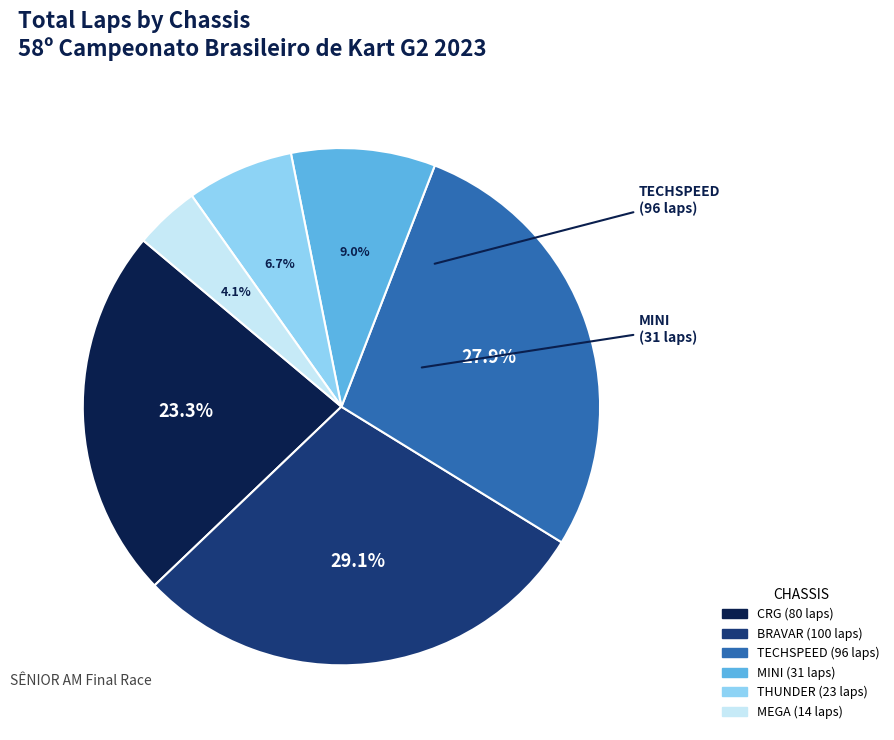

Is there a majority slice in this chart?

No